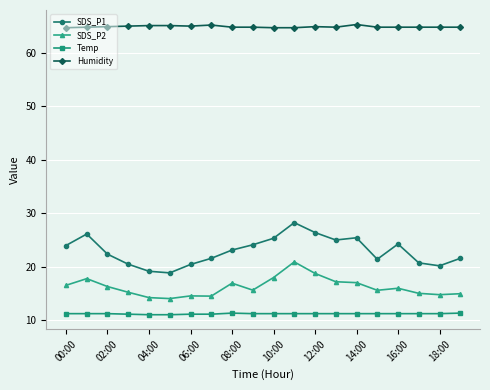

Which series has the largest range (max minus min)?

SDS_P1